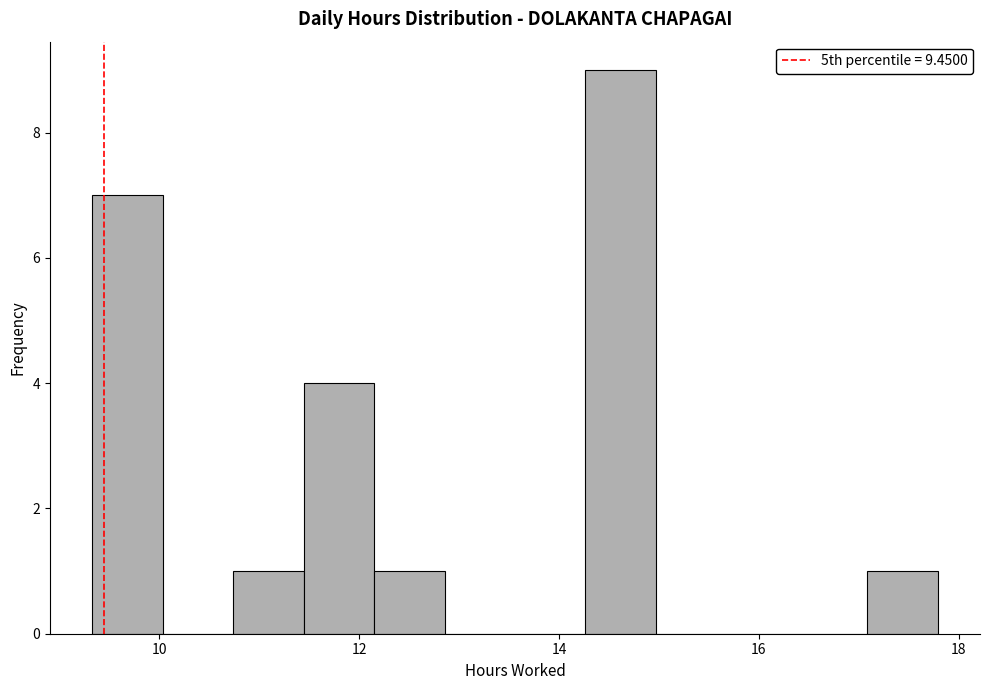

Read against the x-axis, roughly where is the centre of the tallest bar?

14.6